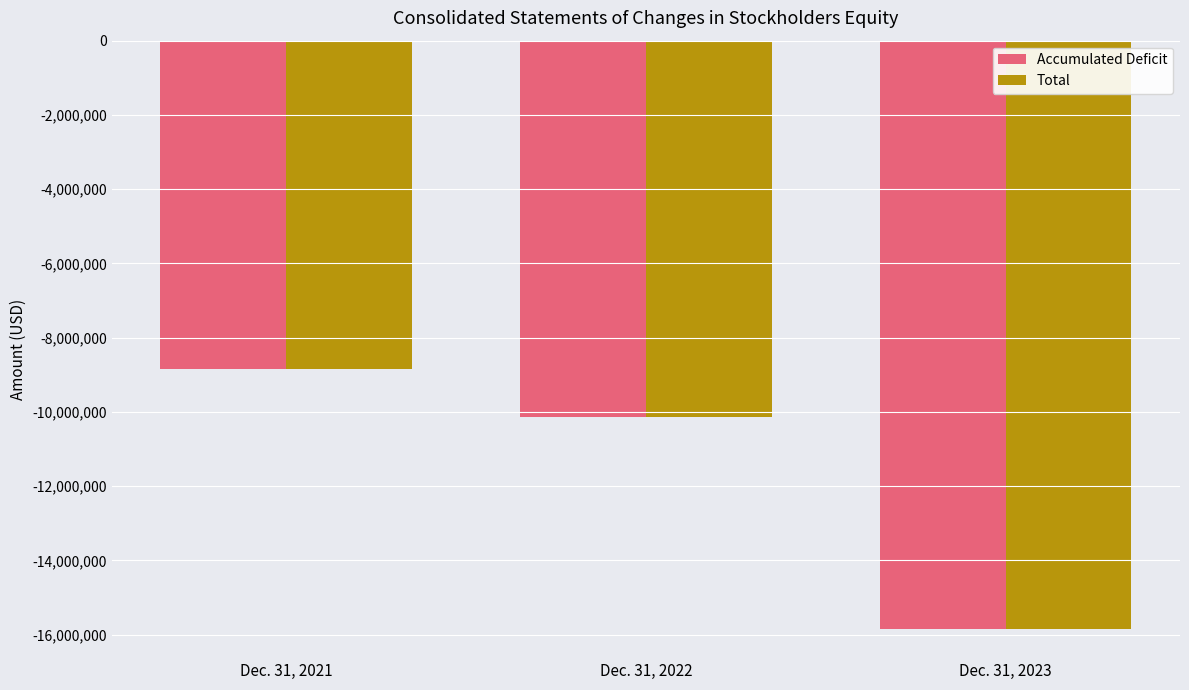

What is the difference between the Accumulated Deficit values at Dec. 31, 2021 and Dec. 31, 2022?

1310811